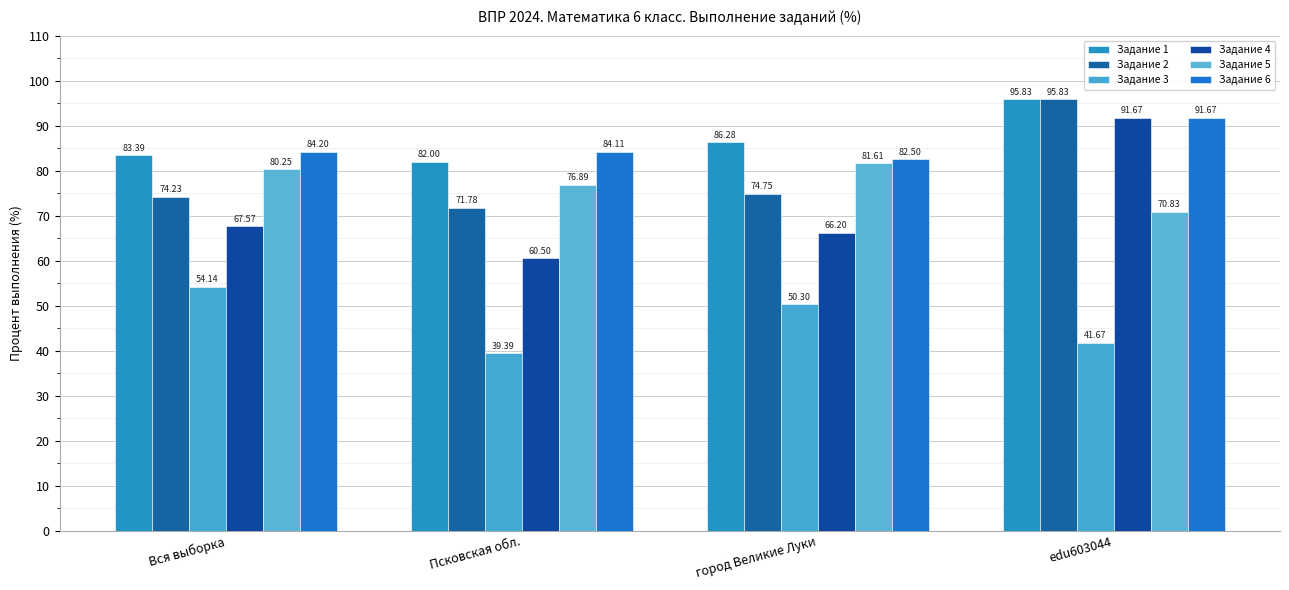

How many values in the Задание 1 series exceed 86?

2